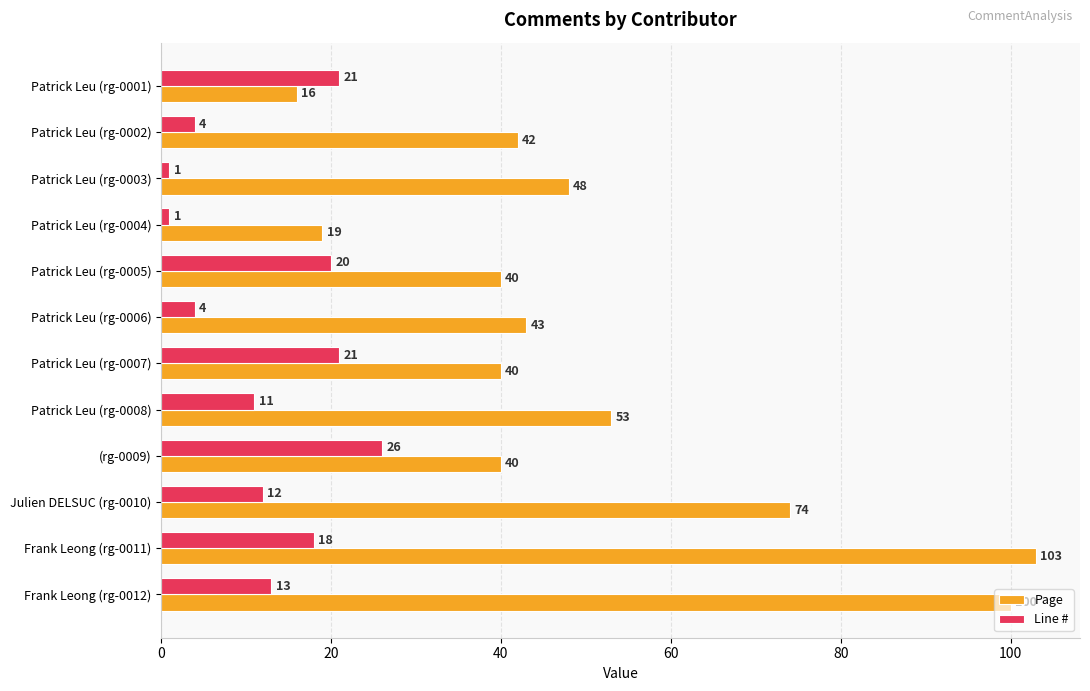

What is the greatest value displayed?

103